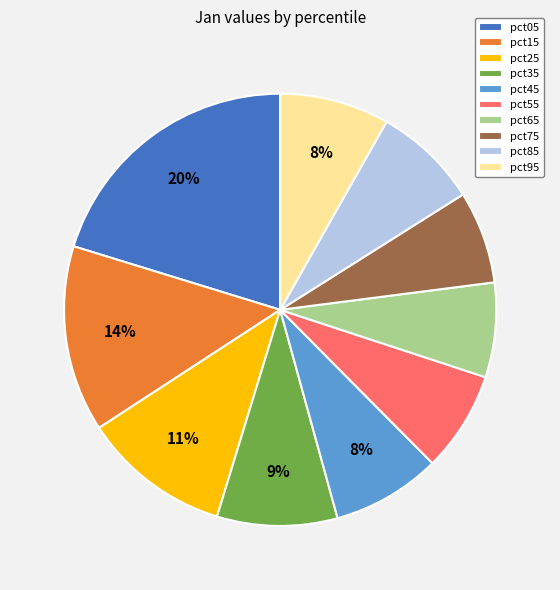

The pct55 slice represents 1% of the pie. True or false?

False